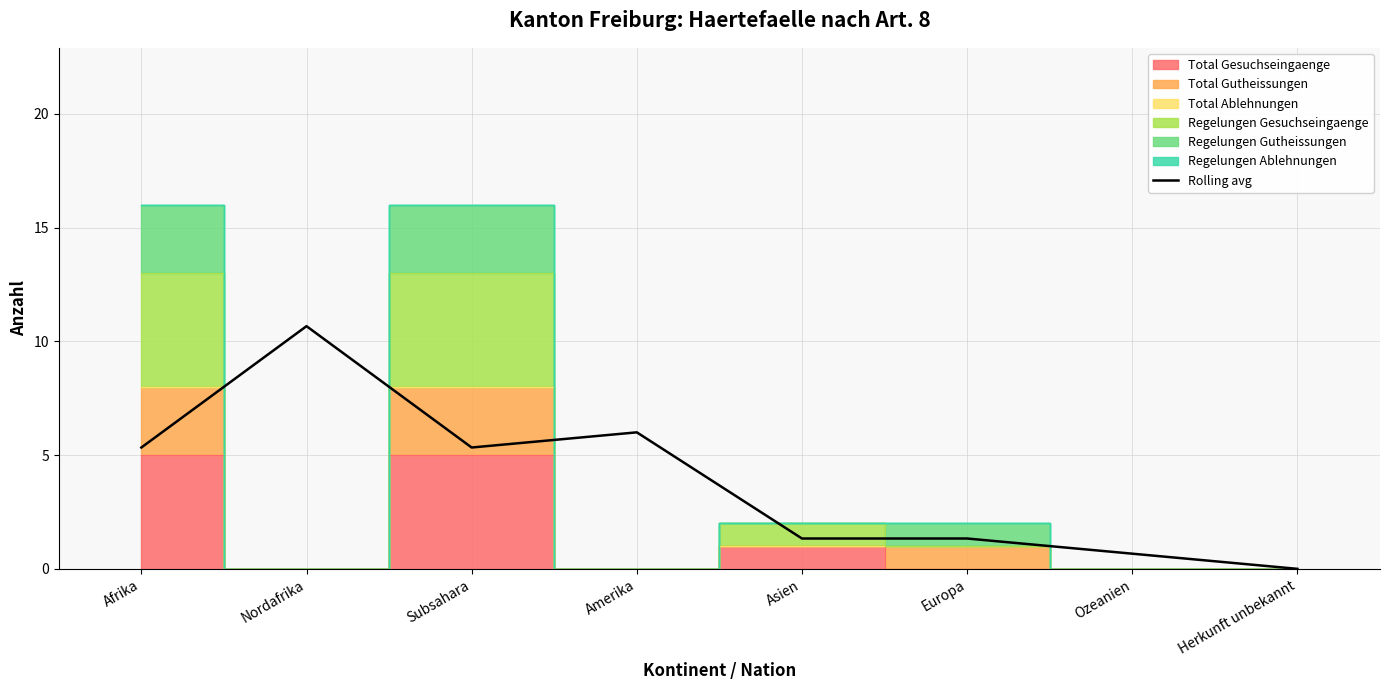

Reading left to right, list all the values displayed in this chart.

Afrika=5.3	Nordafrika=10.7	Subsahara=5.3	Amerika=6.0	Asien=1.3	Europa=1.3	Ozeanien=0.7	Herkunft unbekannt=0.0